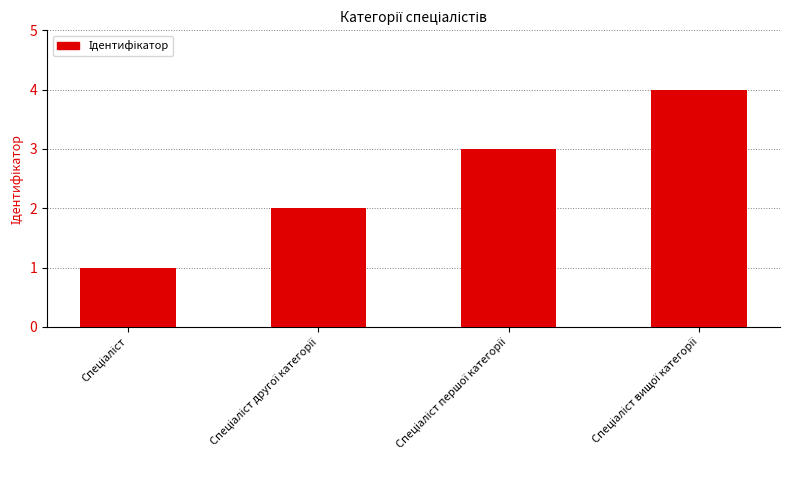

What is the greatest value displayed?

4